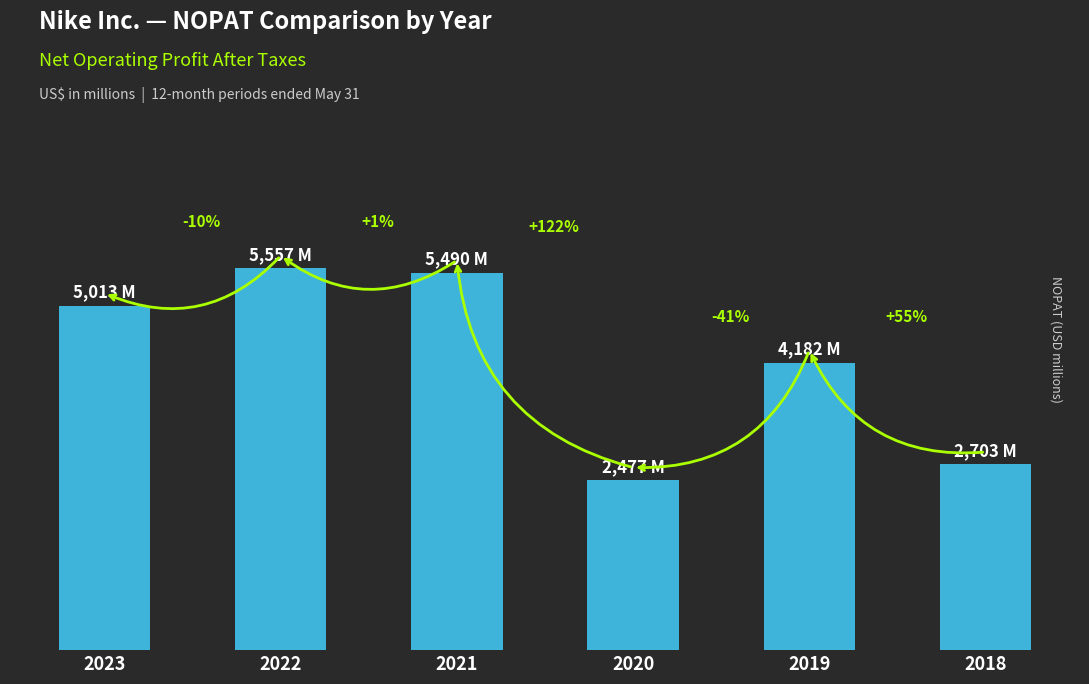

What is the value of the 2nd bar from the left?

5557